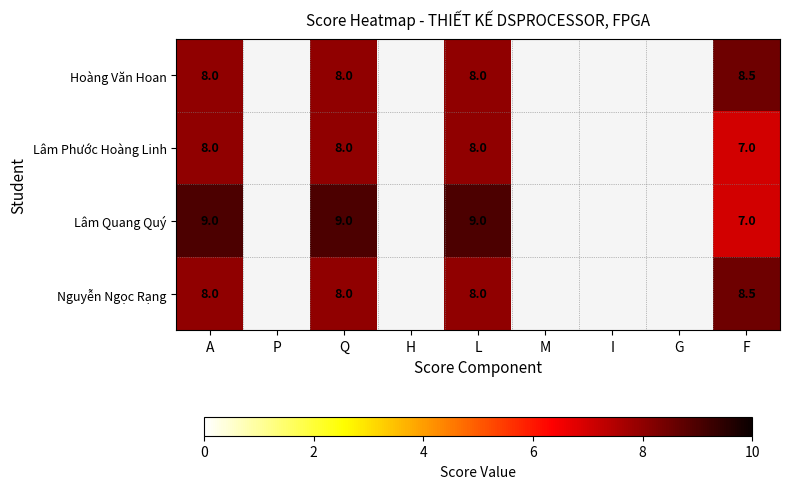

What is the difference between the Nguyễn Ngọc Rạng values at F and A?

0.5